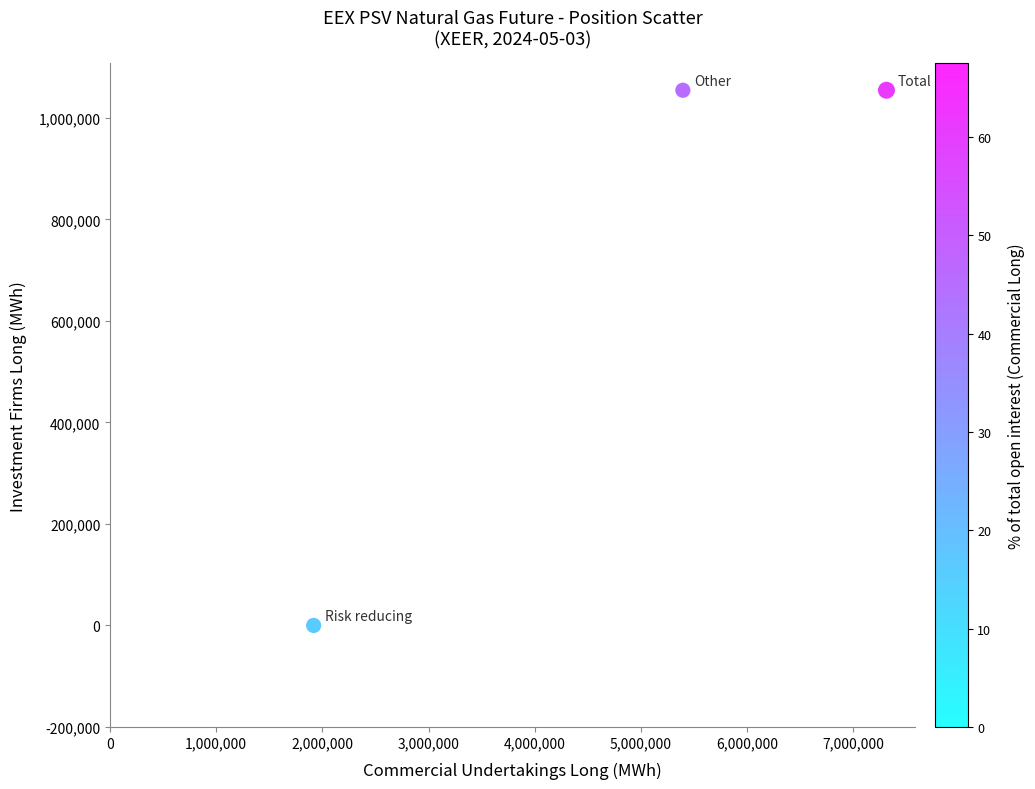

What is the average Y value?

703008